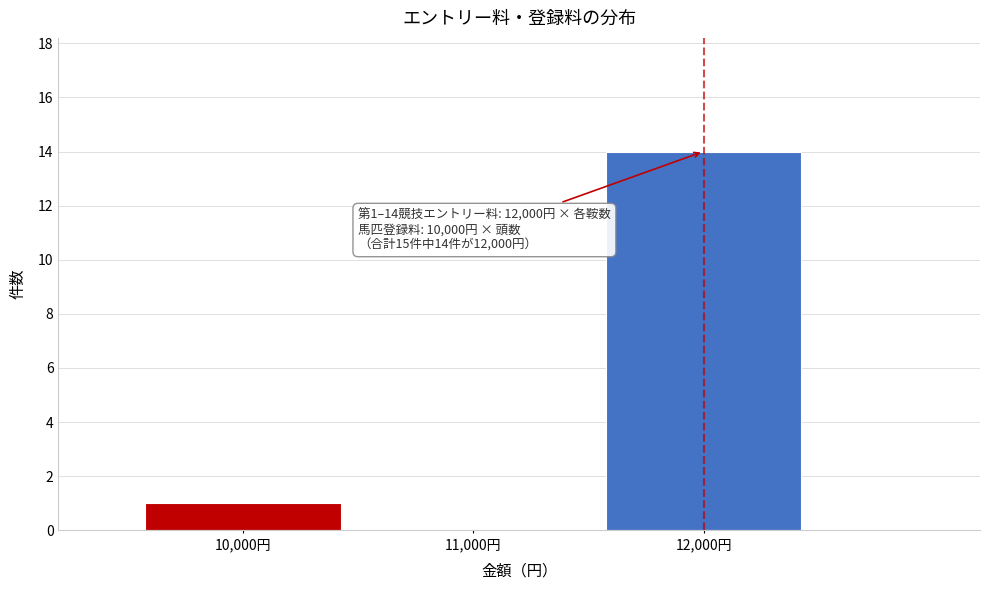

Which range on the x-axis has the tallest bar?

11500 to 12500